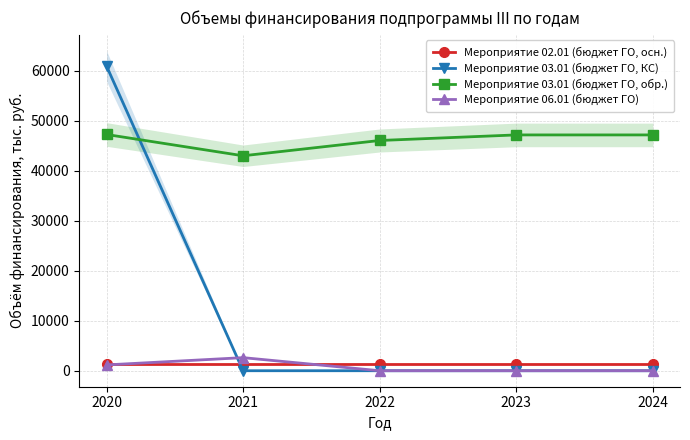

Reading left to right, transcribe all the data shown in this chart.

Мероприятие 02.01 (бюджет ГО, осн.): 1272.0	1272.0	1272.0	1272.0	1272.0
Мероприятие 03.01 (бюджет ГО, КС): 60983.3	0.0	0.0	0.0	0.0
Мероприятие 03.01 (бюджет ГО, обр.): 47287.6	43025.5	46085.0	47200.0	47200.0
Мероприятие 06.01 (бюджет ГО): 1164.5	2620.0	0.0	0.0	0.0